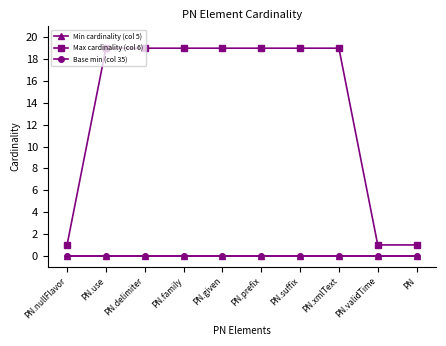

What is the minimum value for Max cardinality (col 6)?

1